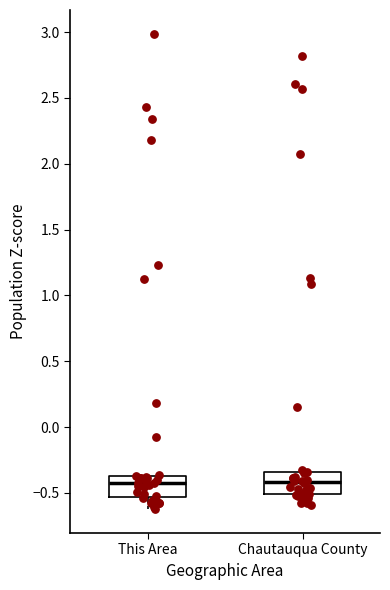

Reading left to right, transcribe this box plot: for each box, give where its median line is, the range the box spans, and where its two whiskers end, as read against the y-axis. The values are not printed on the chart, so give them approximately, as read against the axis.

This Area: median -0.40, box -0.55 to -0.35, whiskers -0.60 to -0.35
Chautauqua County: median -0.40, box -0.50 to -0.35, whiskers -0.60 to -0.35